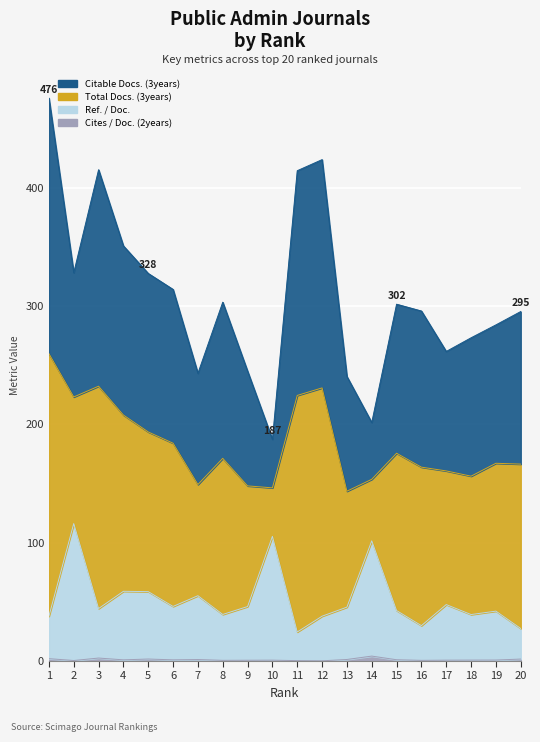

How many values in the Cites / Doc. (2years) series exceed 1?

8